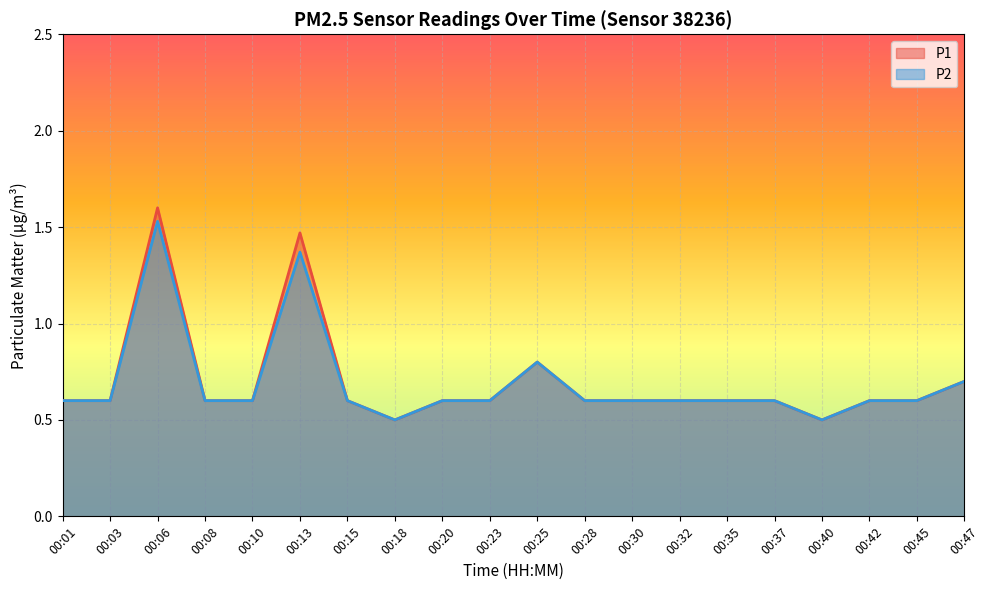

Where is P2 nearest to the value 1?

00:25